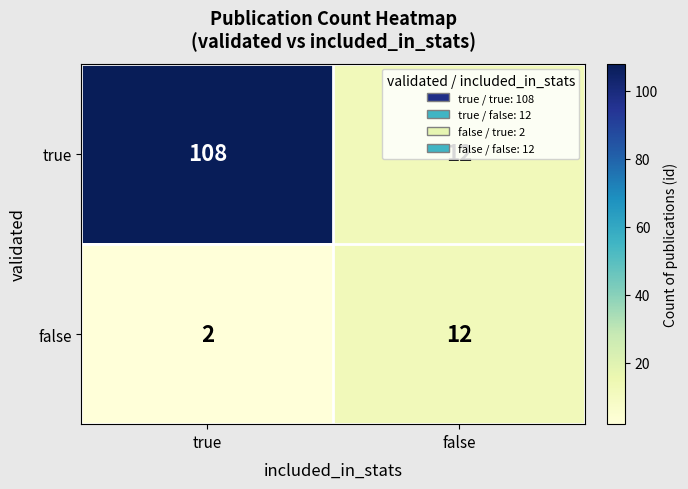

At which category is the sum across all series the highest?

true